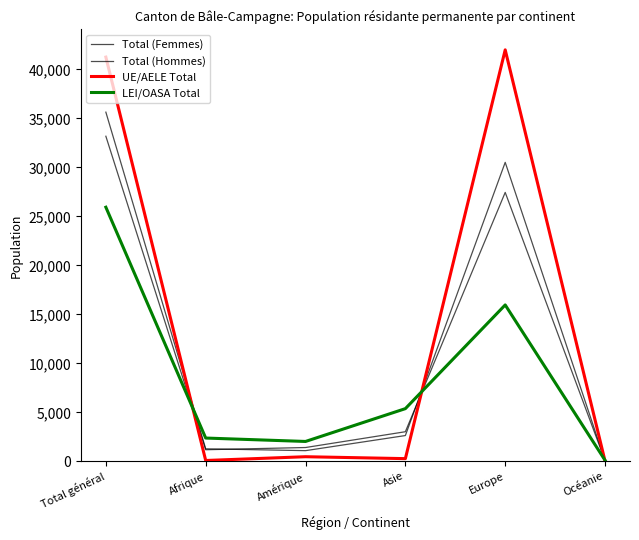

How many interior local peaks does the Total (Femmes) series have?

1